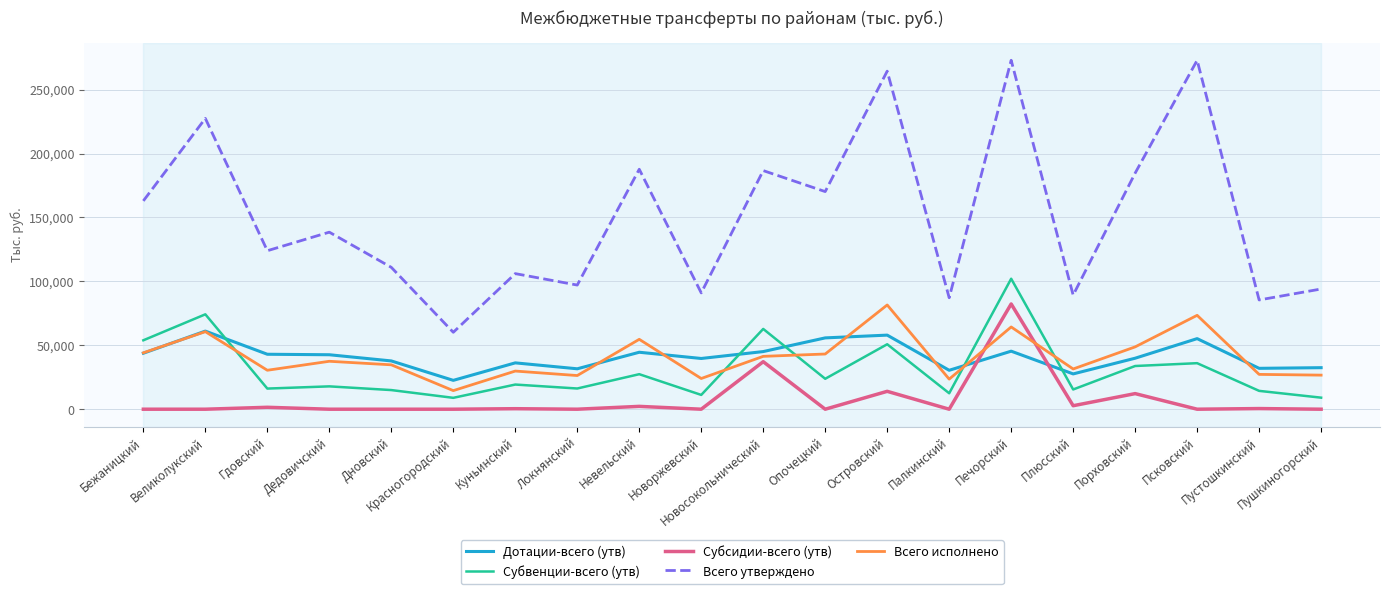

True or false: Всего исполнено and Всего утверждено intersect in this chart.

False